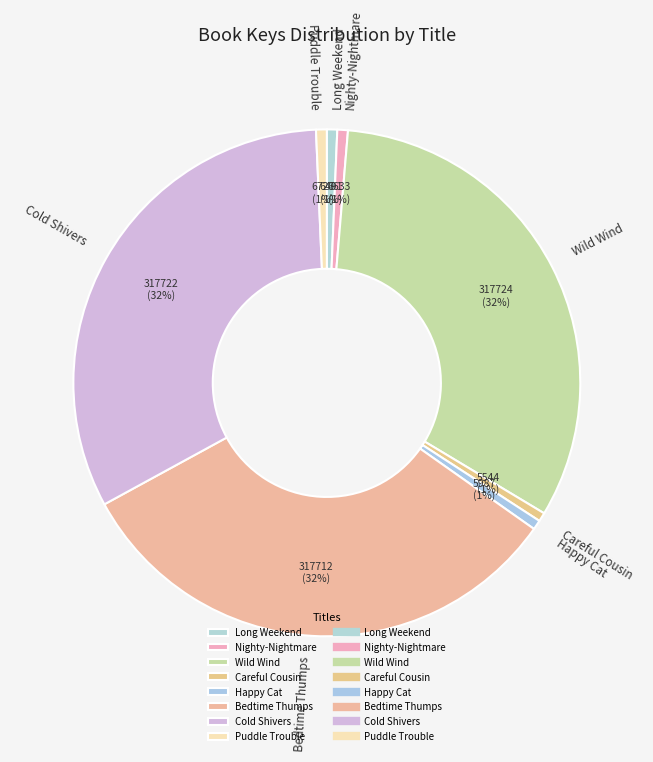

Is there any slice that represents more than half of the pie?

No